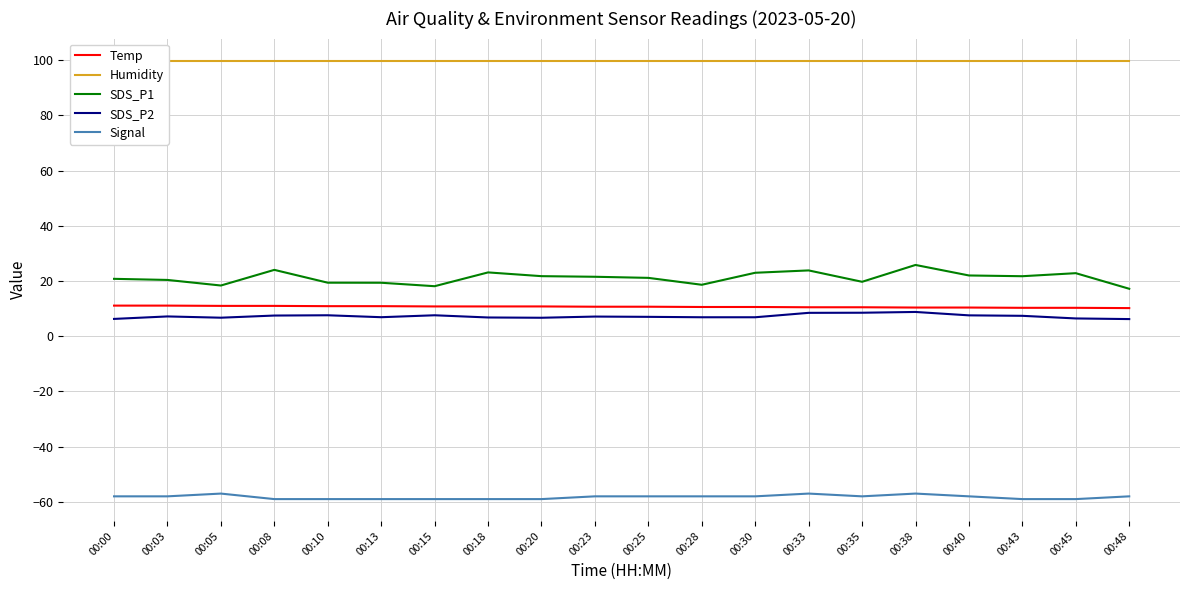

What is the value of the SDS_P2 point at the 14th from the left?

8.5